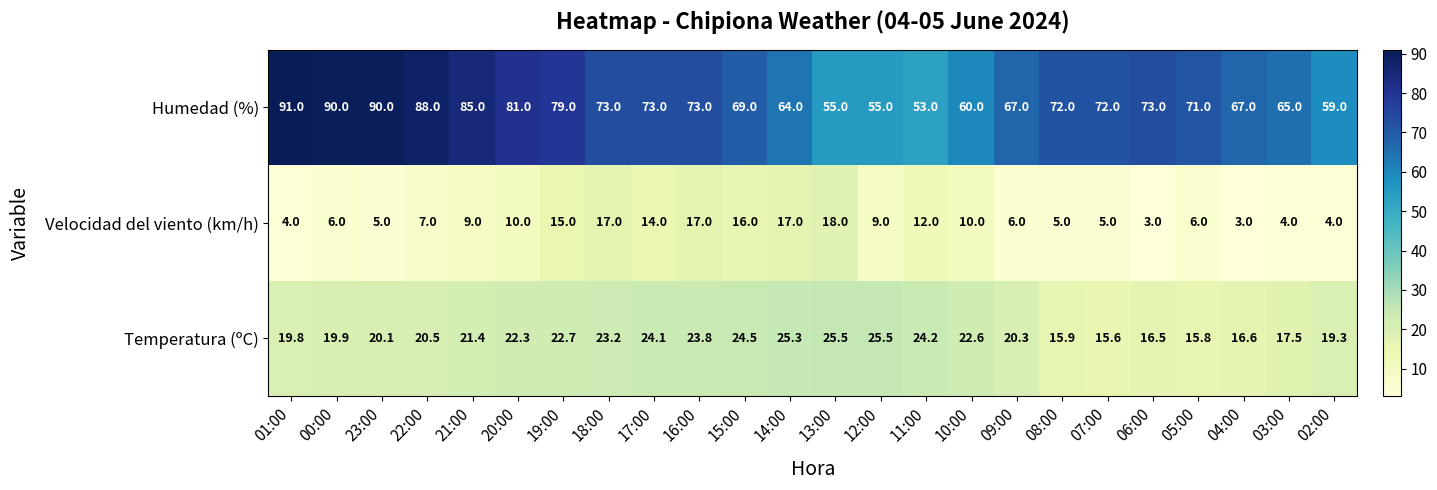

Count the number of categories in the chart.

24